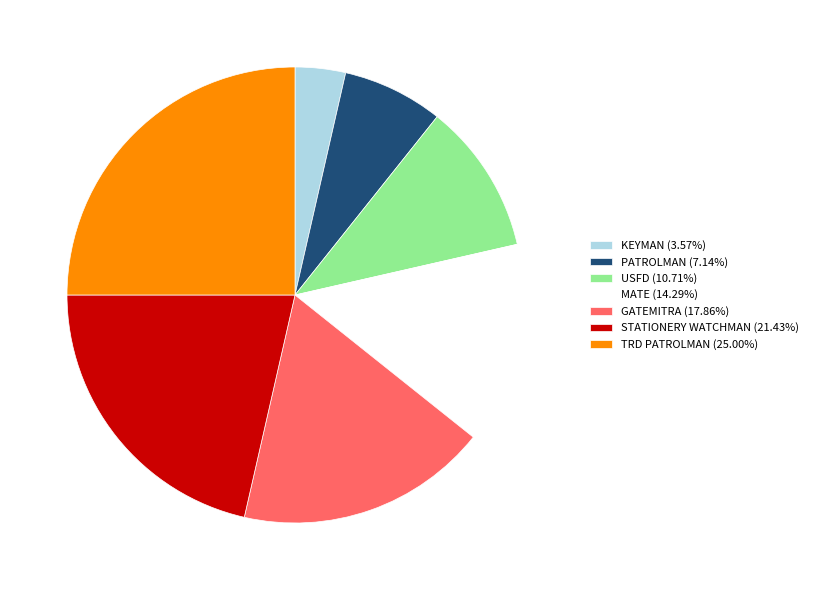

Which has a higher value, USFD or GATEMITRA?

GATEMITRA